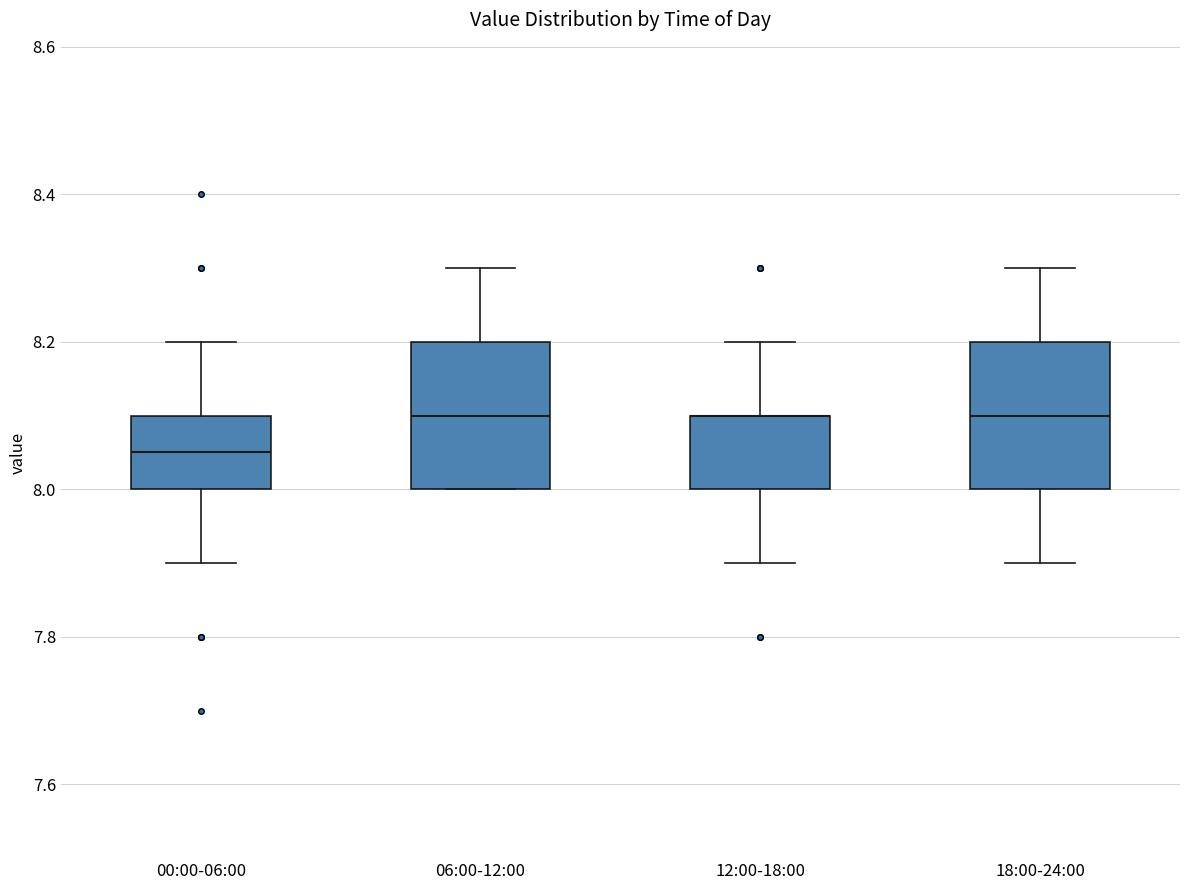

Where does the lower whisker of the box for 00:00-06:00 end on the y-axis? The values are not printed on the chart, so give them approximately, as read against the axis.

7.90